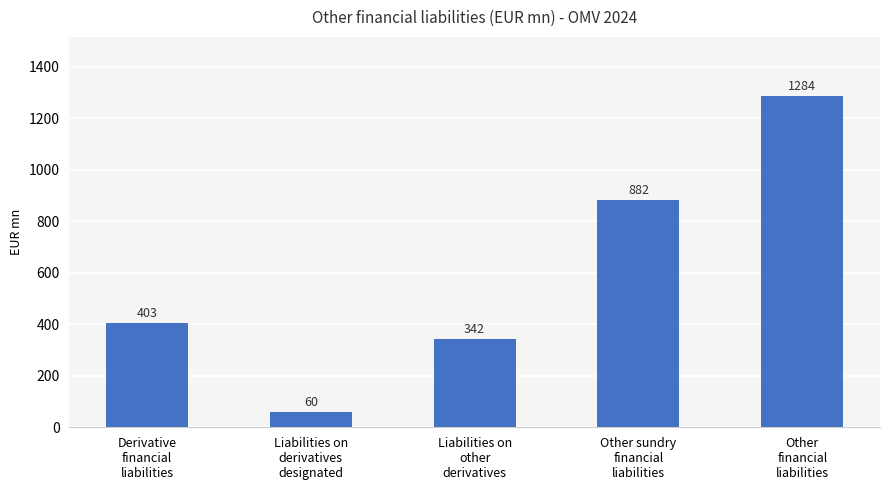

What is the greatest value displayed?

1284